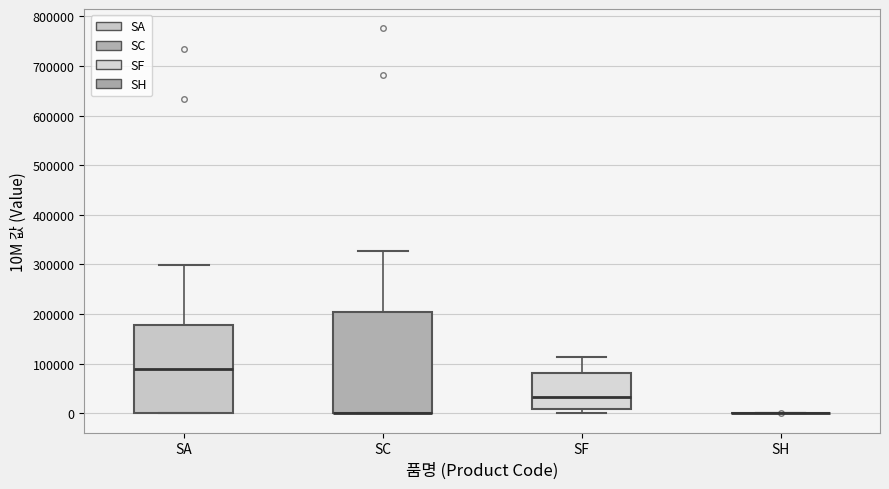

Reading left to right, read every box against the y-axis: the position of its median line, the range the box covers, and the ends of its whiskers. The values are not printed on the chart, so give them approximately, as read against the axis.

SA: median 90000, box 0 to 180000, whiskers 0 to 300000
SC: median 0 (drawn on the box's lower edge), box 0 to 200000, whiskers 0 to 330000
SF: median 30000, box 10000 to 80000, whiskers 0 to 110000
SH: box collapsed to a line at 0, whiskers 0 to 0